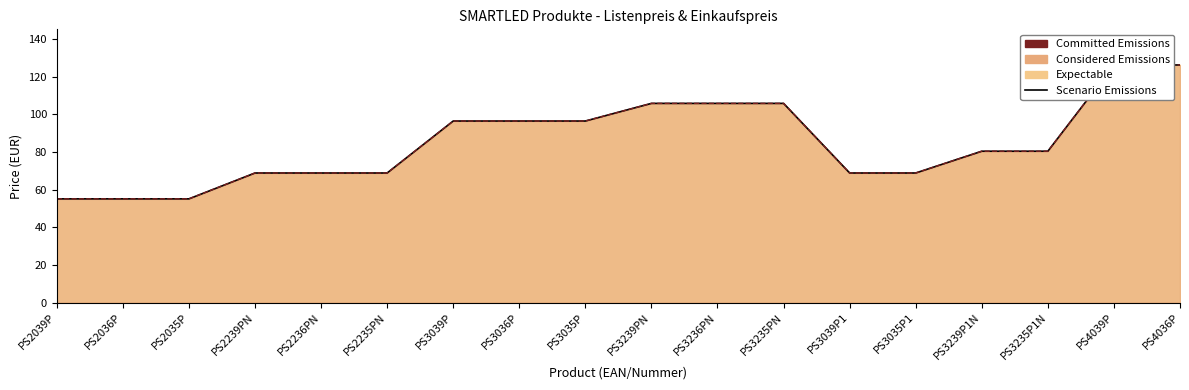

True or false: the data shows 68.9 at PS3039P1.

True